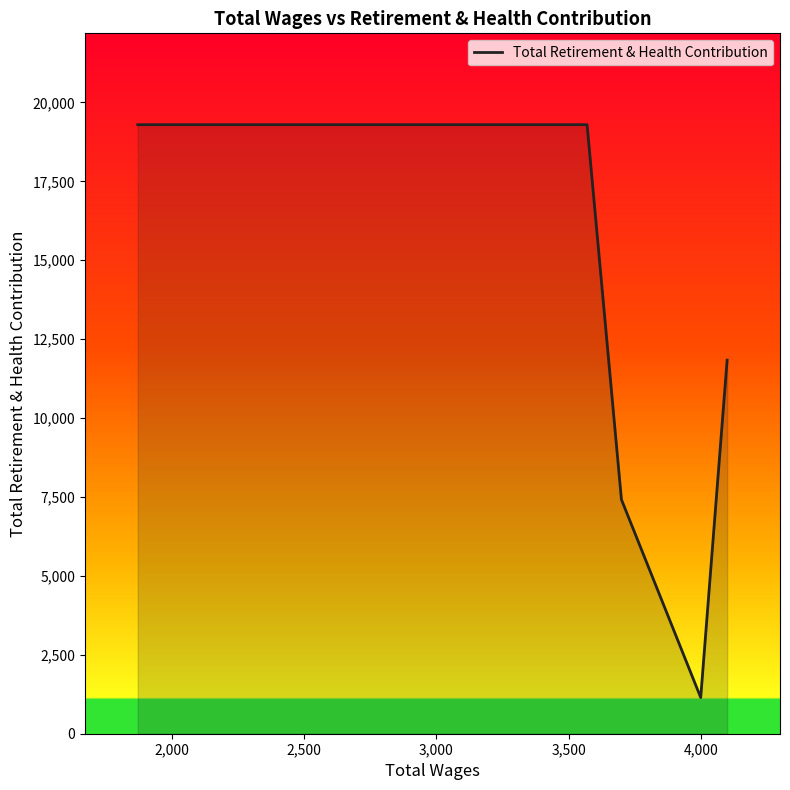

How many interior local valleys (lower than both neighbors) does the data have?

1